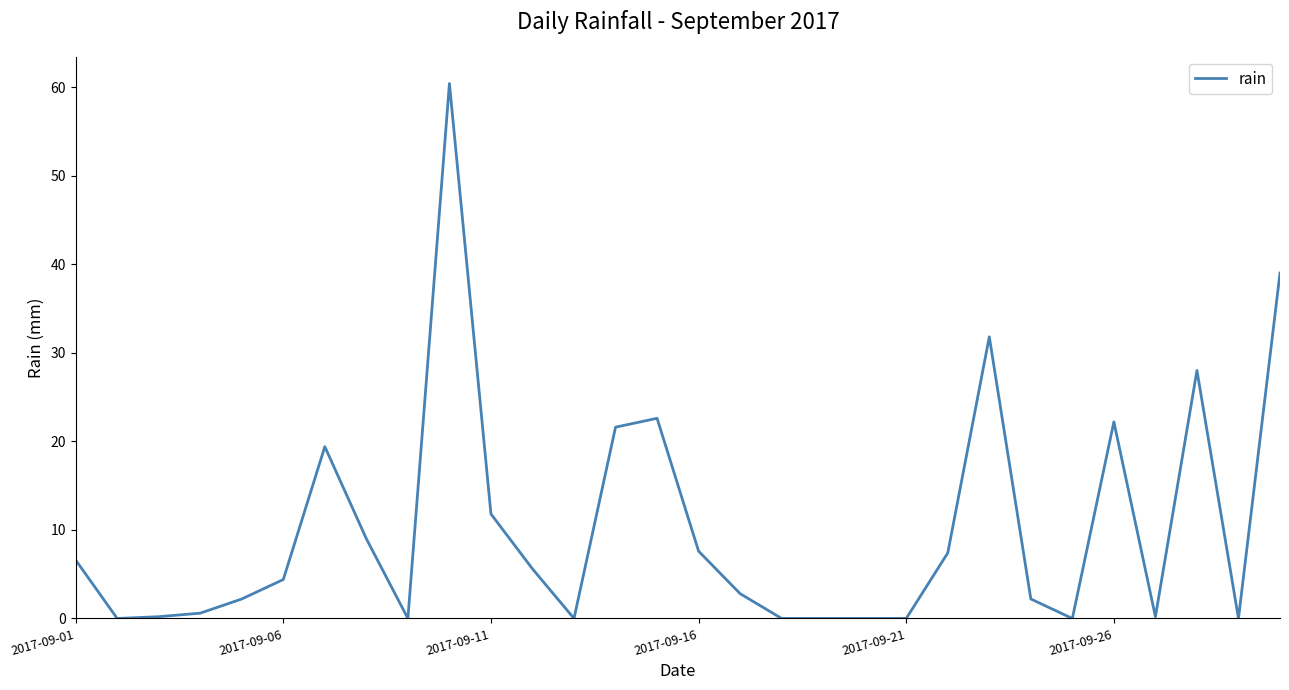

What is the maximum value shown in the chart?

60.4